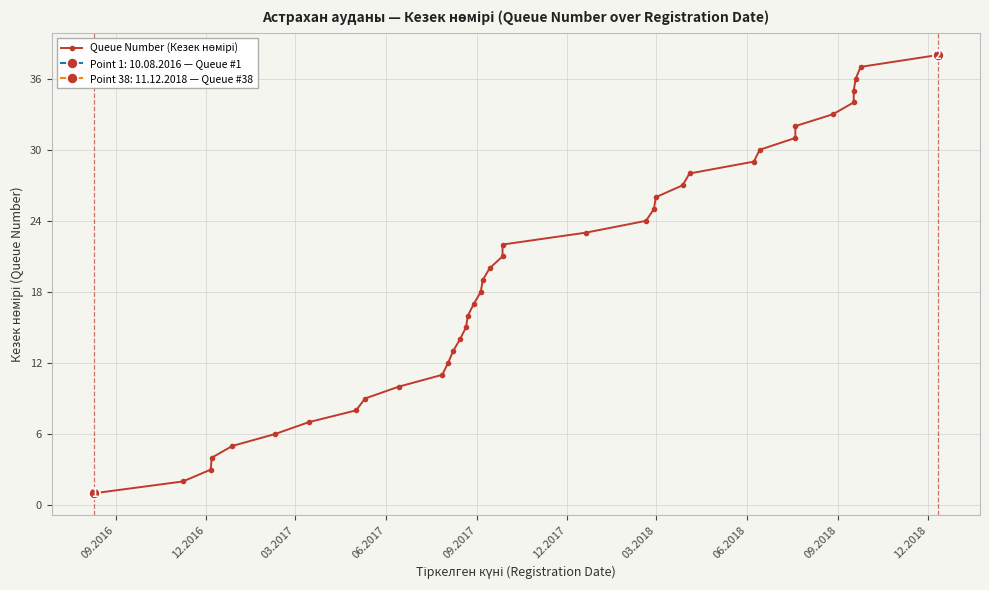

Reading left to right, what are all the values shown in this chart?

1	2	3	4	5	6	7	8	9	10	11	12	13	14	15	16	17	18	19	20	21	22	23	24	25	26	27	28	29	30	31	32	33	34	35	36	37	38